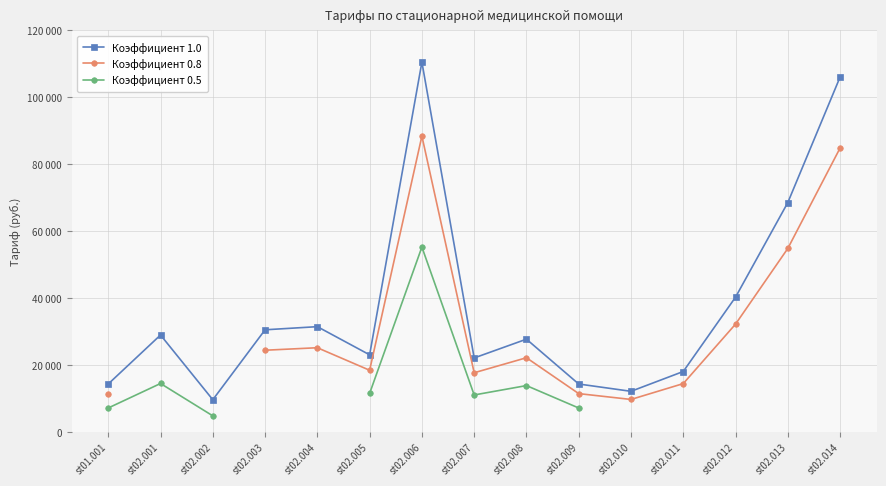

The Коэффициент 0.8 series shows 5658.7 at st02.011. True or false?

False